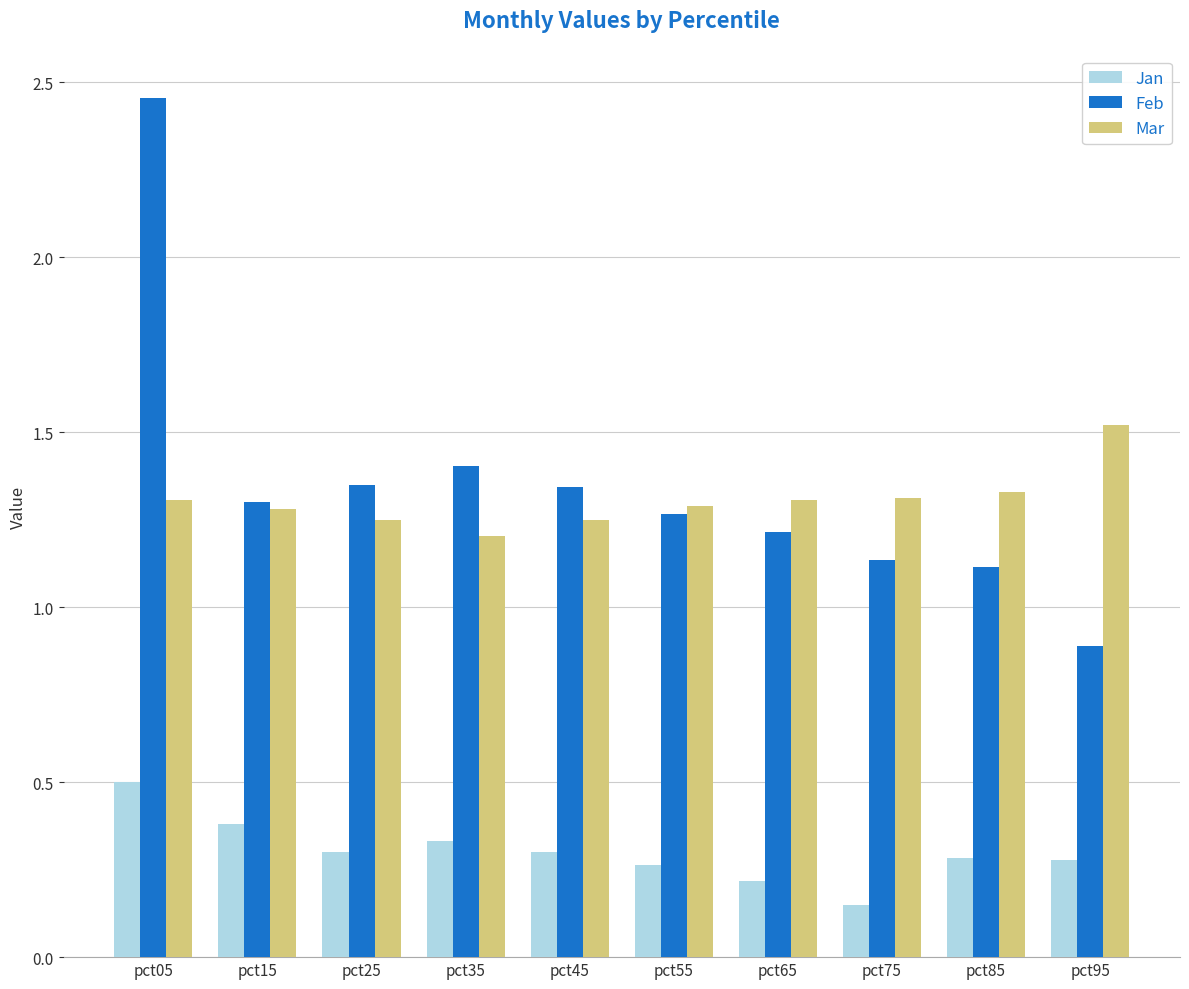

Are the bars grouped side by side (vs. stacked)?

Yes